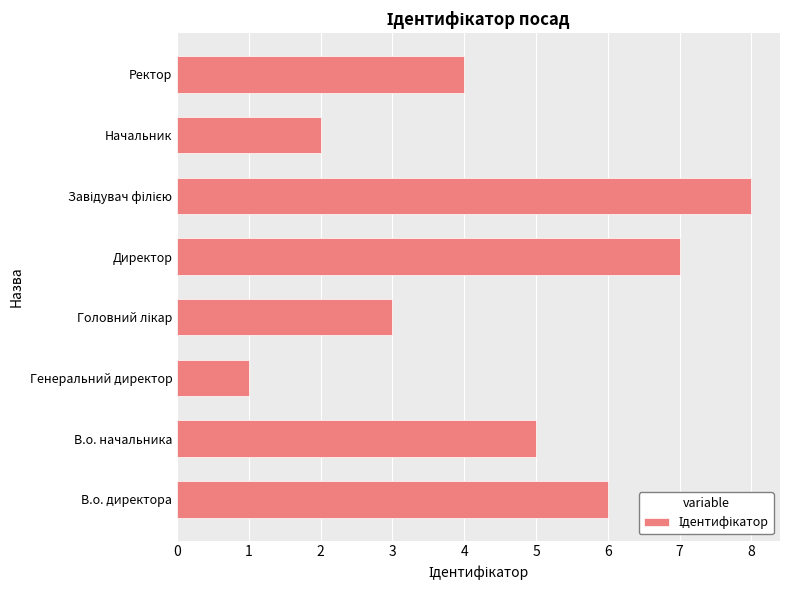

True or false: the data shows 2 at Начальник.

True